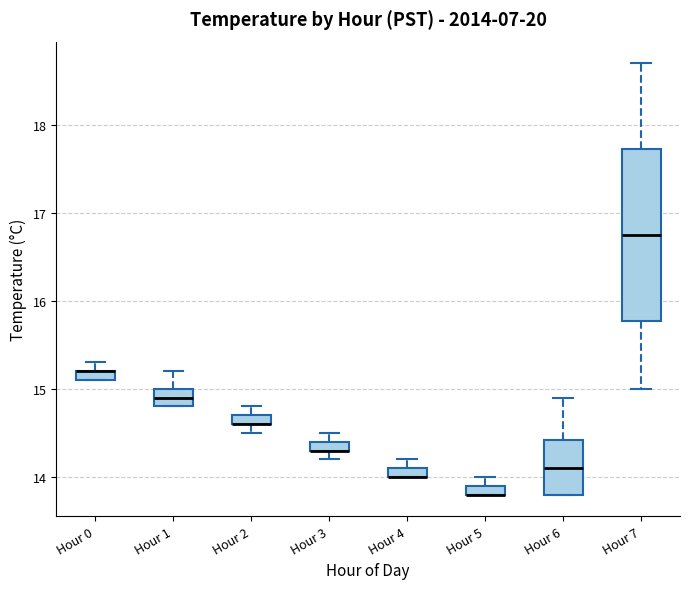

Where is the upper edge of the box for Hour 5 on the y-axis? The values are not printed on the chart, so give them approximately, as read against the axis.

13.9